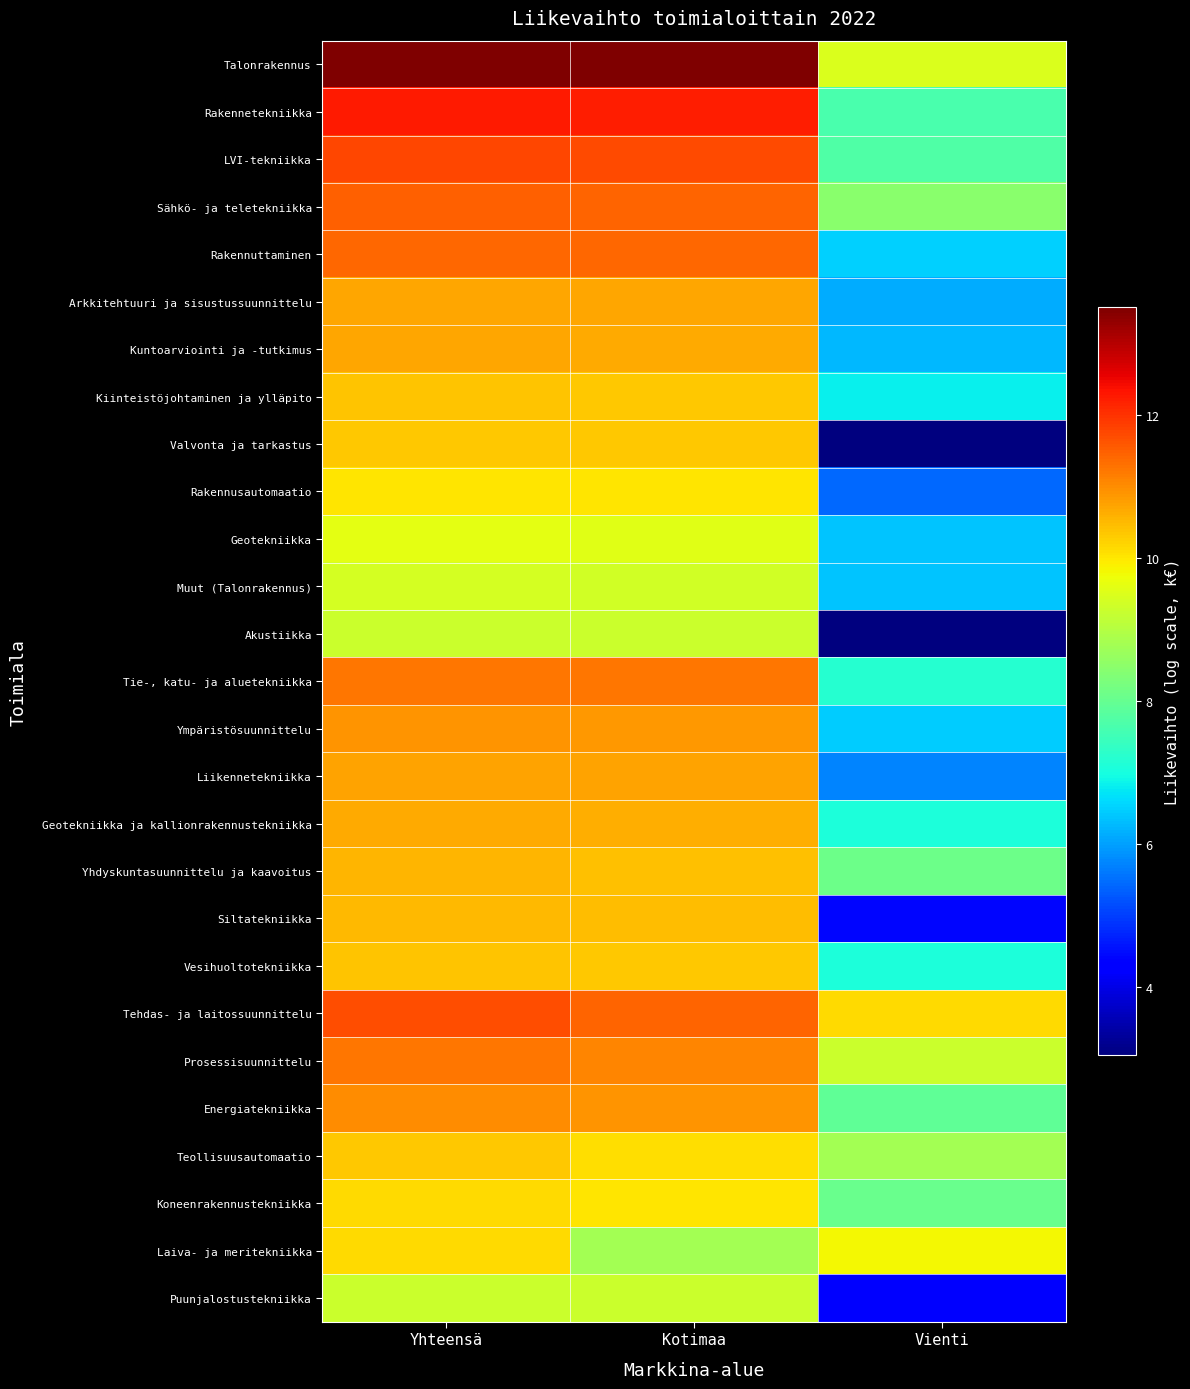

What is the spread (max minus min) of values at Yhteensä?

4.2